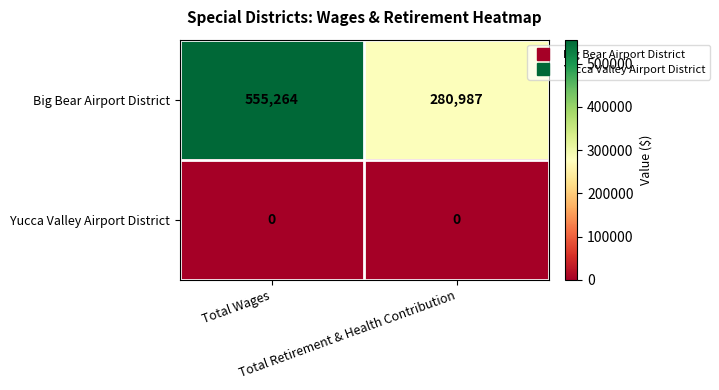

Rank the series by their average value, from lowest to highest.

Yucca Valley Airport District, Big Bear Airport District